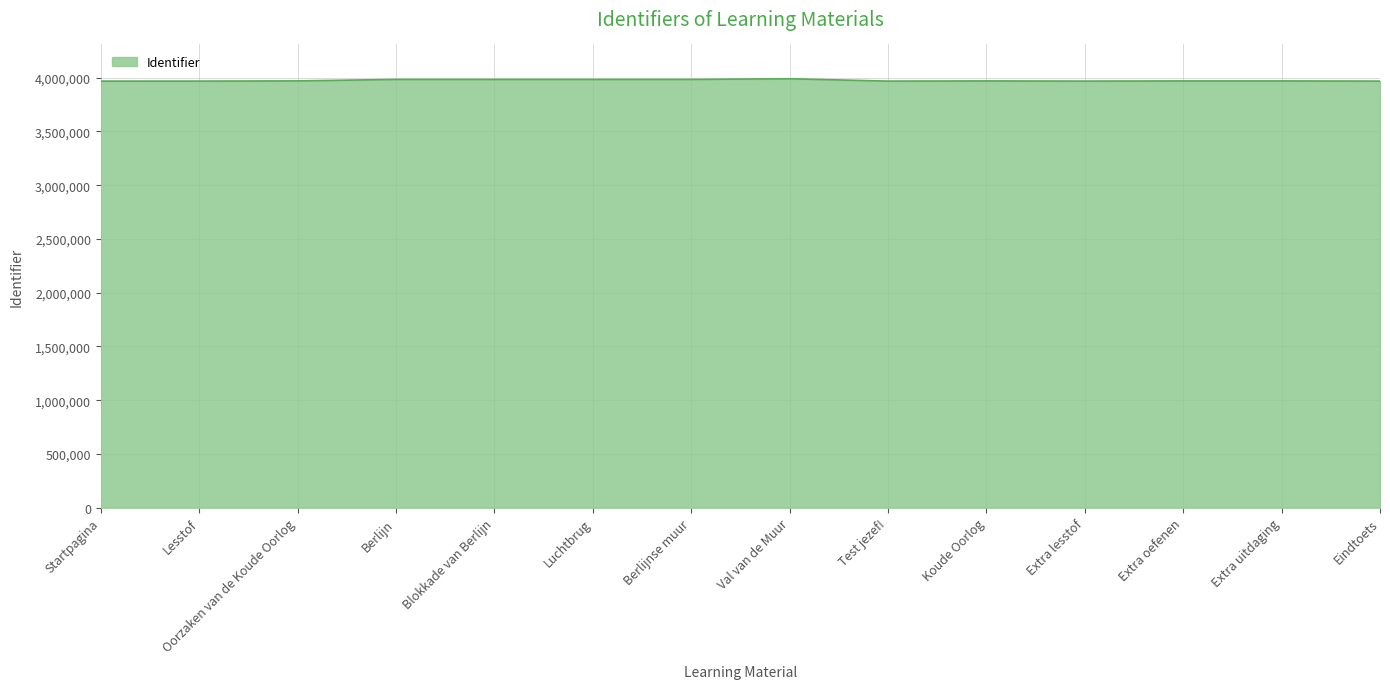

What value does the data have at Eindtoets, to the nearest 50?

3967750